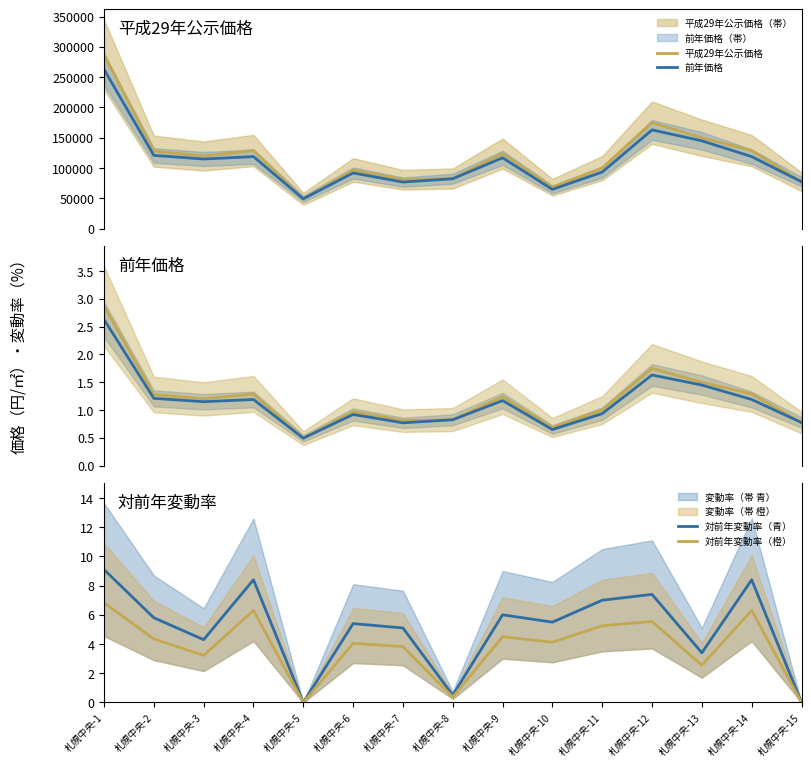

Does the chart display data point markers on the line(s)?

No